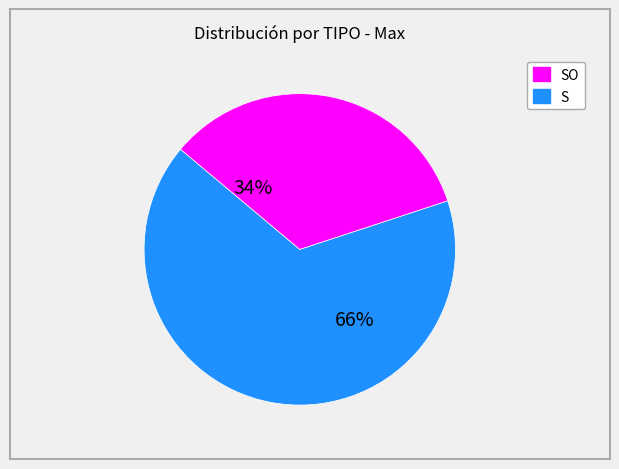

How many segments does this pie chart have?

2